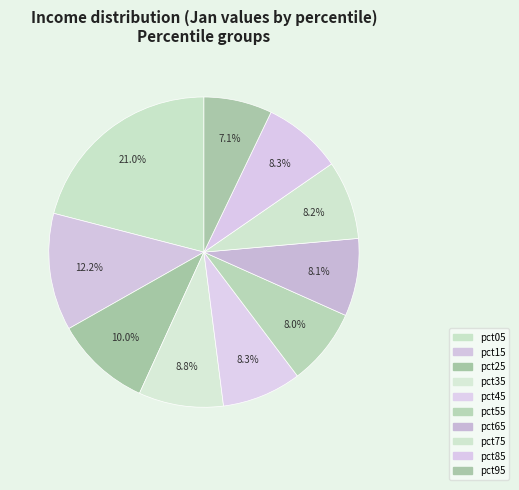

Count the number of slices in the pie.

10